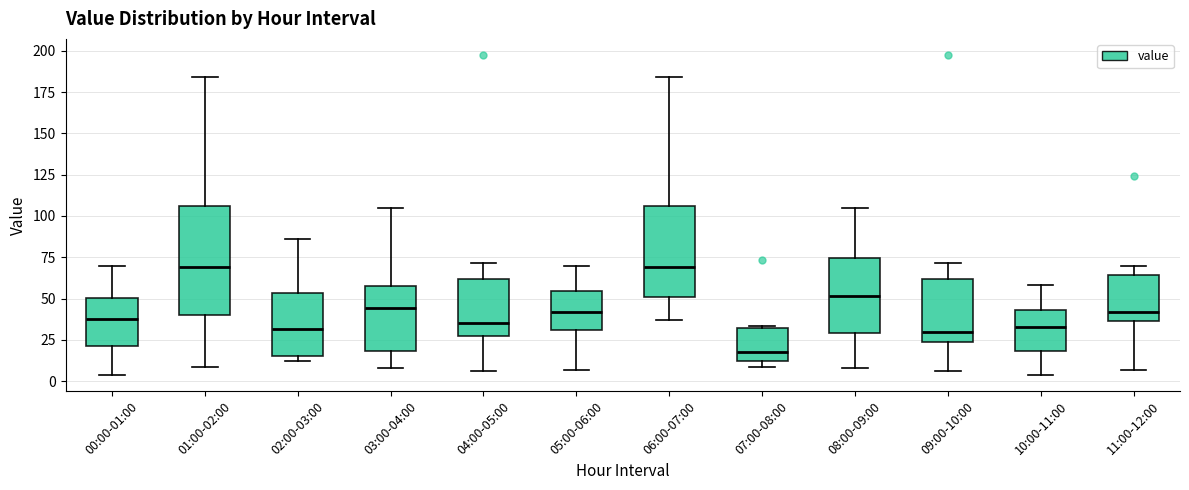

Which box is the tallest, from its lower edge to its upper edge?

01:00-02:00